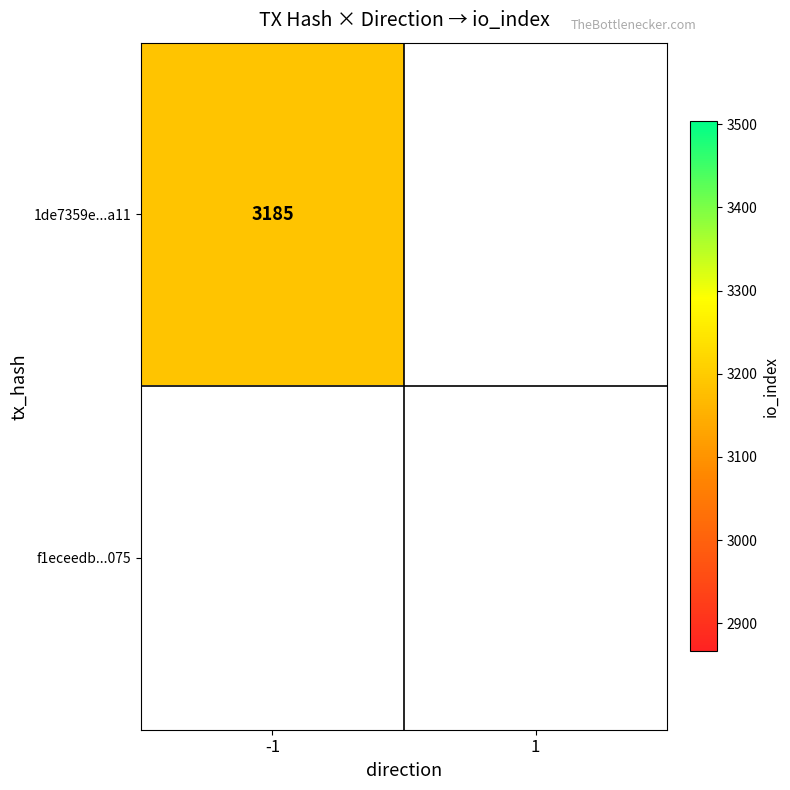

Reading left to right, what are all the values shown in this chart?

1de7359e...a11: 3185	0
f1eceedb...075: 0	0